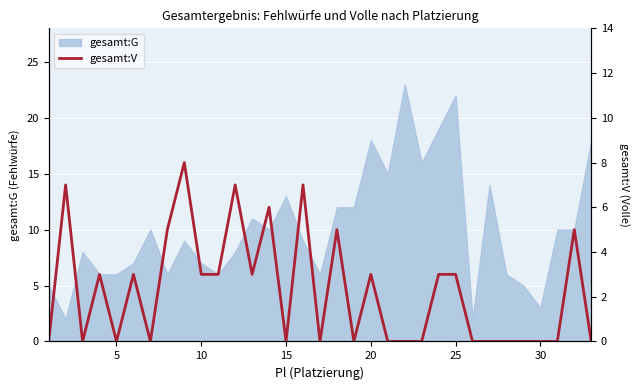

What is the maximum value for gesamt:G?

23